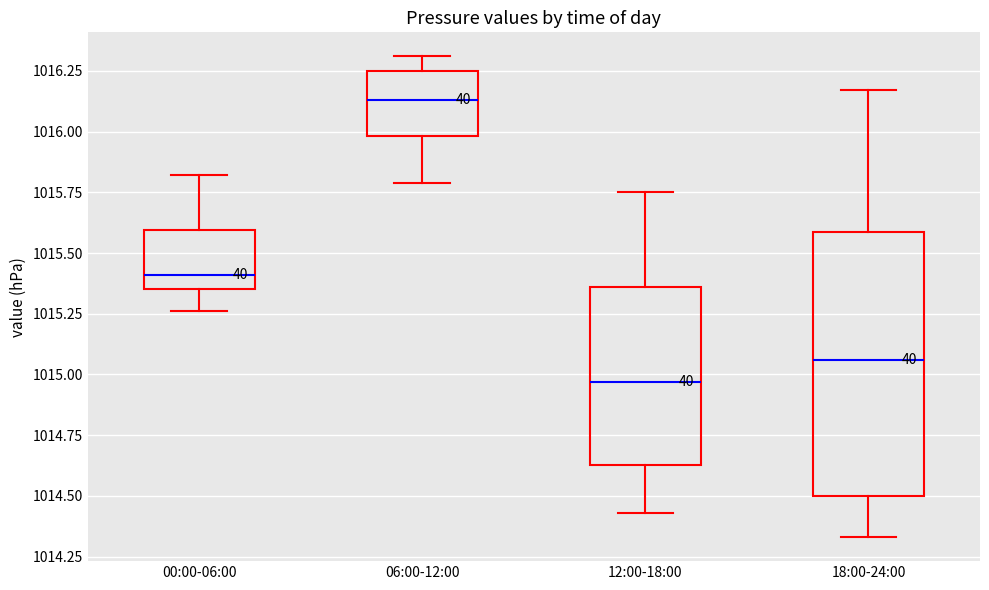

Where is the upper edge of the box for 12:00-18:00 on the y-axis? The values are not printed on the chart, so give them approximately, as read against the axis.

1015.35